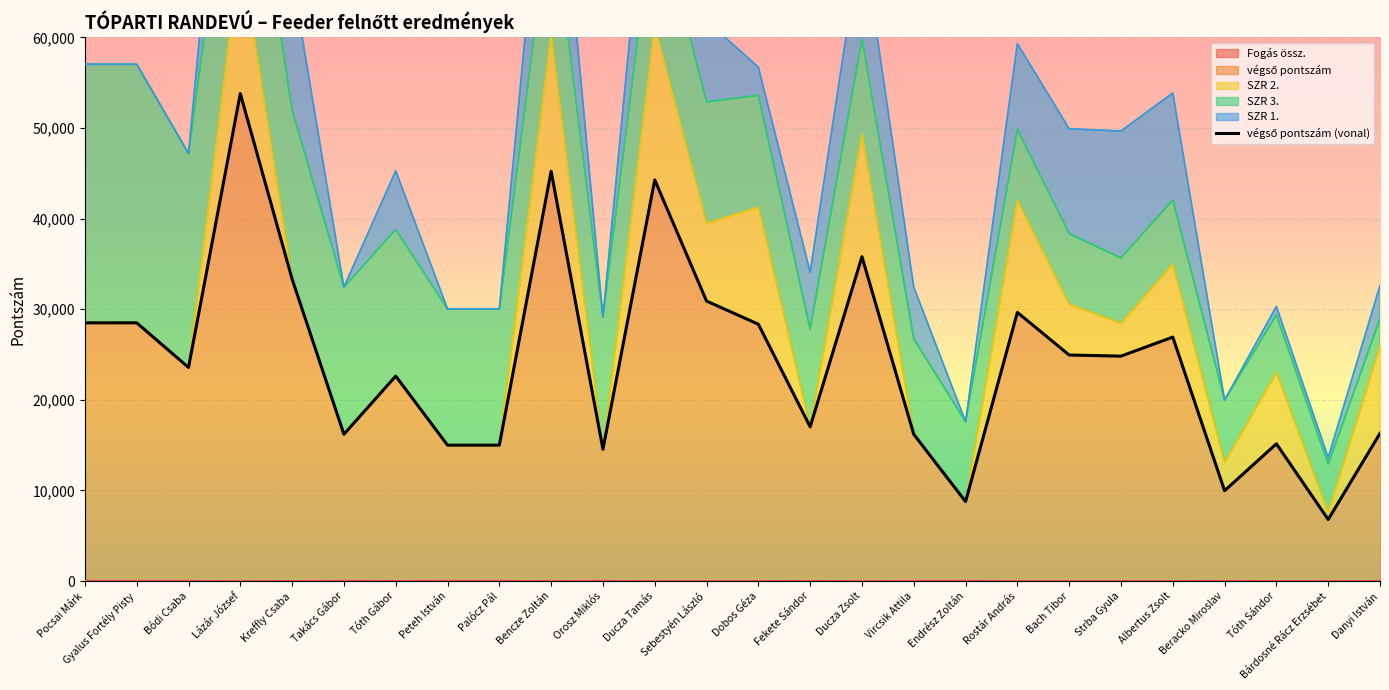

Reading right to left, extract all data points from this chart.

Danyi István=16300	Bárdosné Rácz Erzsébet=6800	Tóth Sándor=15150	Beracko Miroslav=9975	Albertus Zsolt=26925	Strba Gyula=24825	Bach Tibor=24950	Rostár András=29650	Endrész Zoltán=8775	Vircsik Attila=16200	Ducza Zsolt=35800	Fekete Sándor=17025	Dobos Géza=28350	Sebestyén László=30905	Ducza Tamás=44275	Orosz Miklós=14550	Bencze Zoltán=45225	Palócz Pál=15000	Peteh István=15000	Tóth Gábor=22625	Takács Gábor=16200	Kreffly Csaba=33325	Lázár József=53800	Bódi Csaba=23575	Gyalus Fortély Pisty=28500	Pocsai Márk=28500